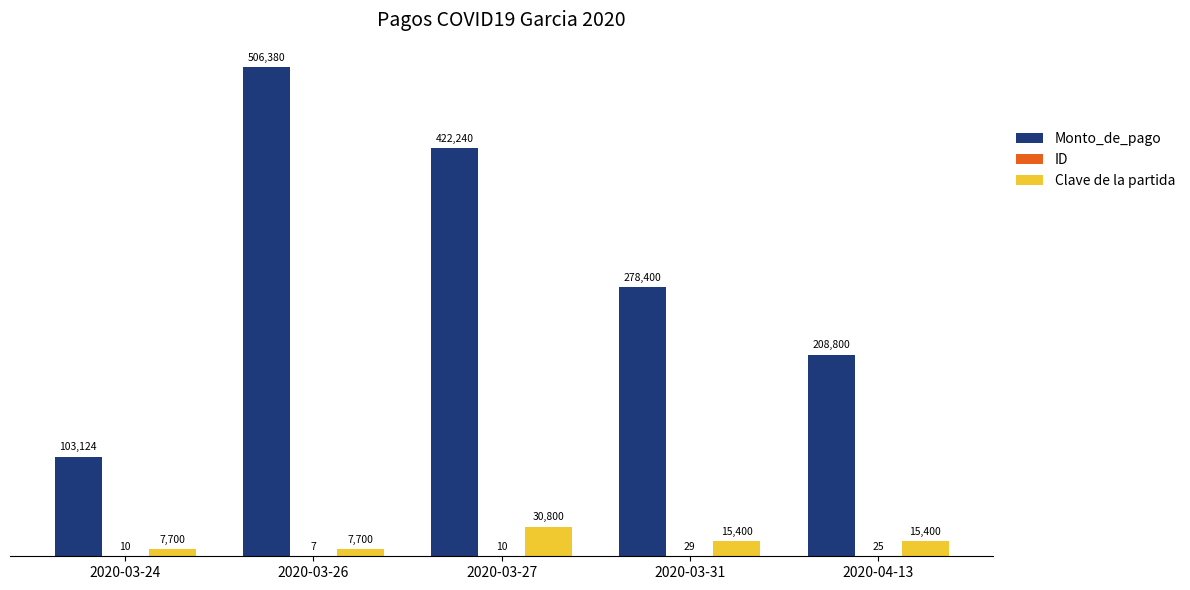

The value of Monto_de_pago at 2020-03-31 is 373548. True or false?

False